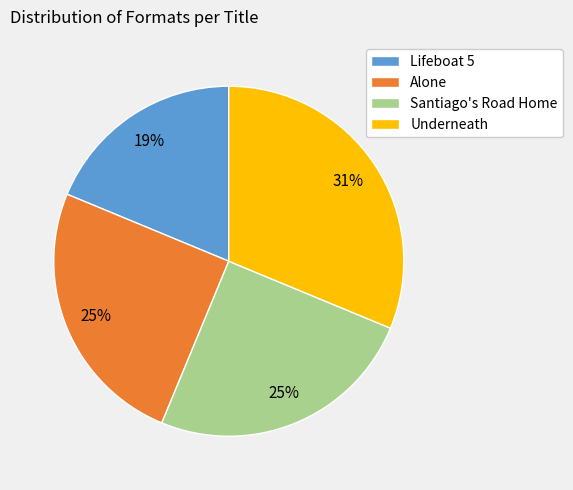

To the nearest percent, what is the difference between the Underneath and Santiago's Road Home slice percentages?

6%